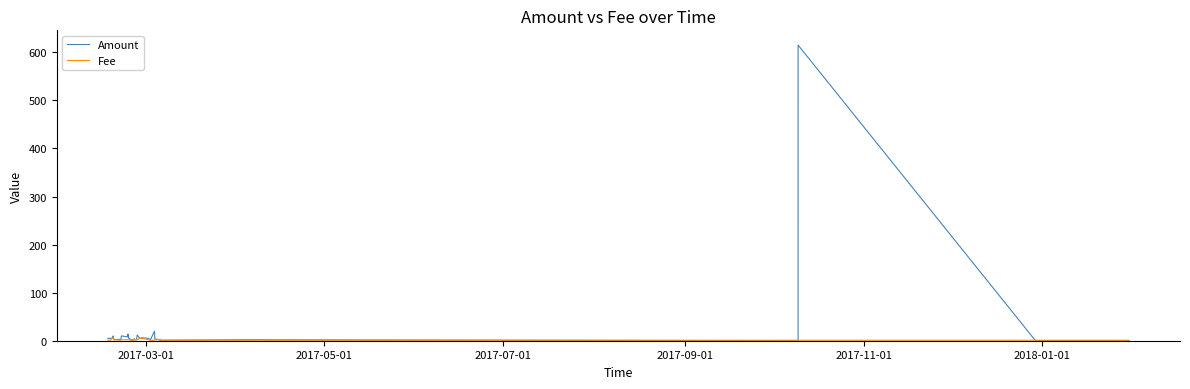

Which series has the widest spread of values?

Amount